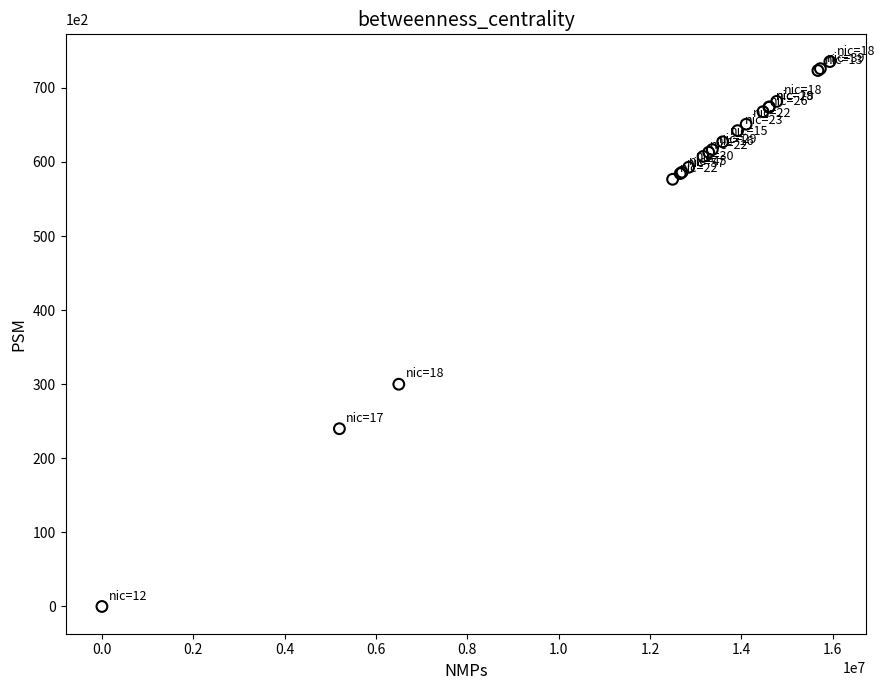

What Y value in the scatter plot is closest to 367?

300.0